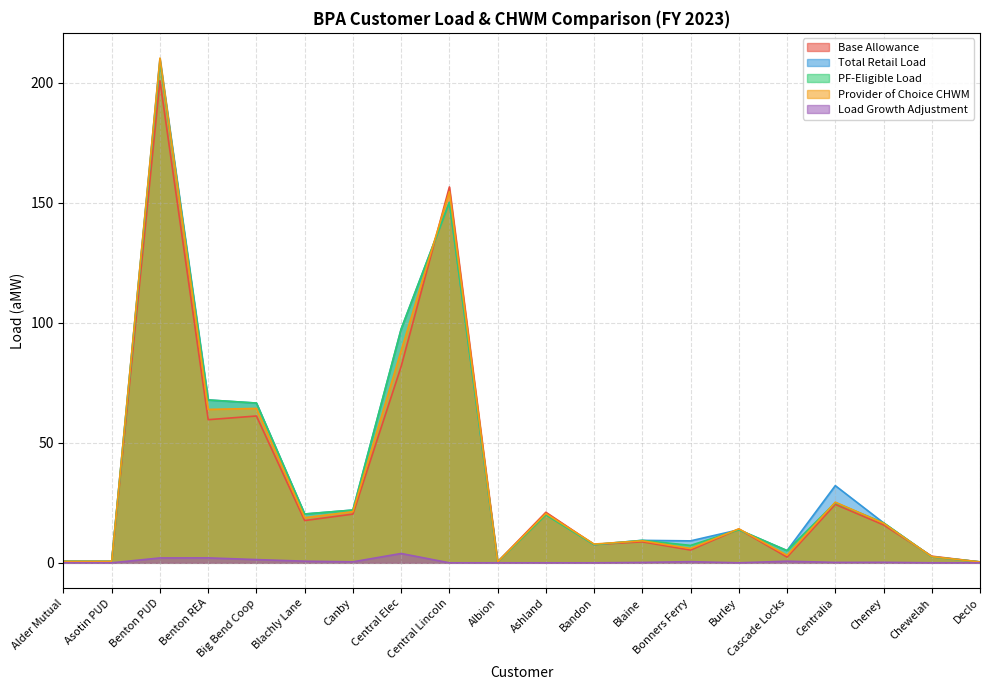

What is the label of the 5th point from the left?

Big Bend Coop